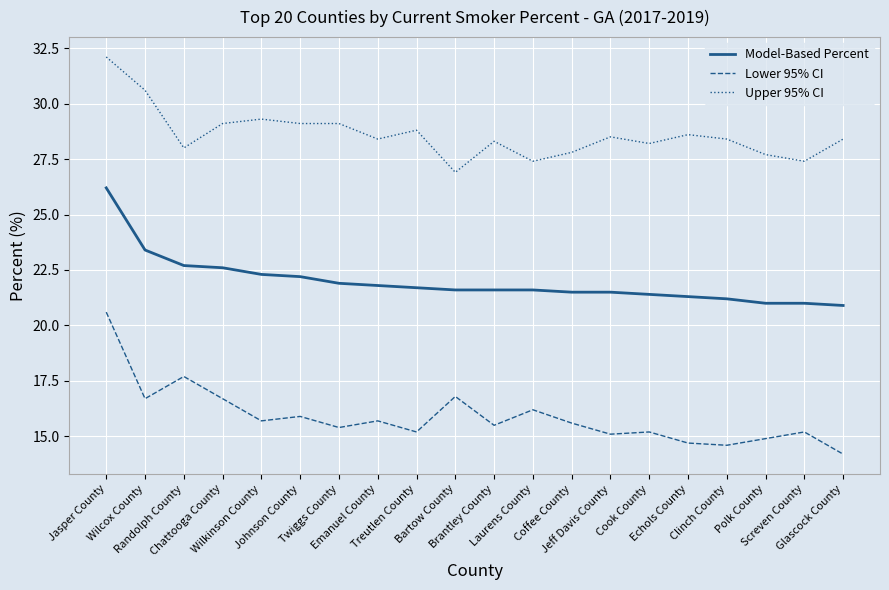

True or false: Model-Based Percent and Upper 95% CI cross at least once.

False